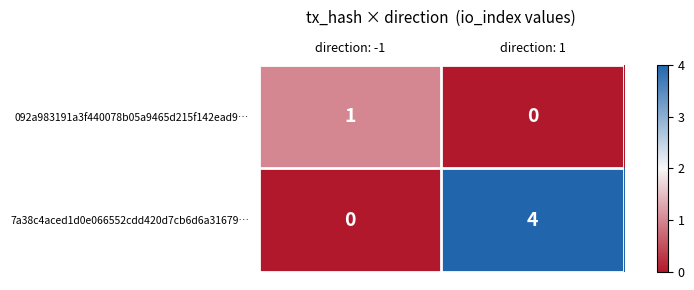

How many values in 092a983191a3f440078b05a9465d215f142ead9… are above zero?

1